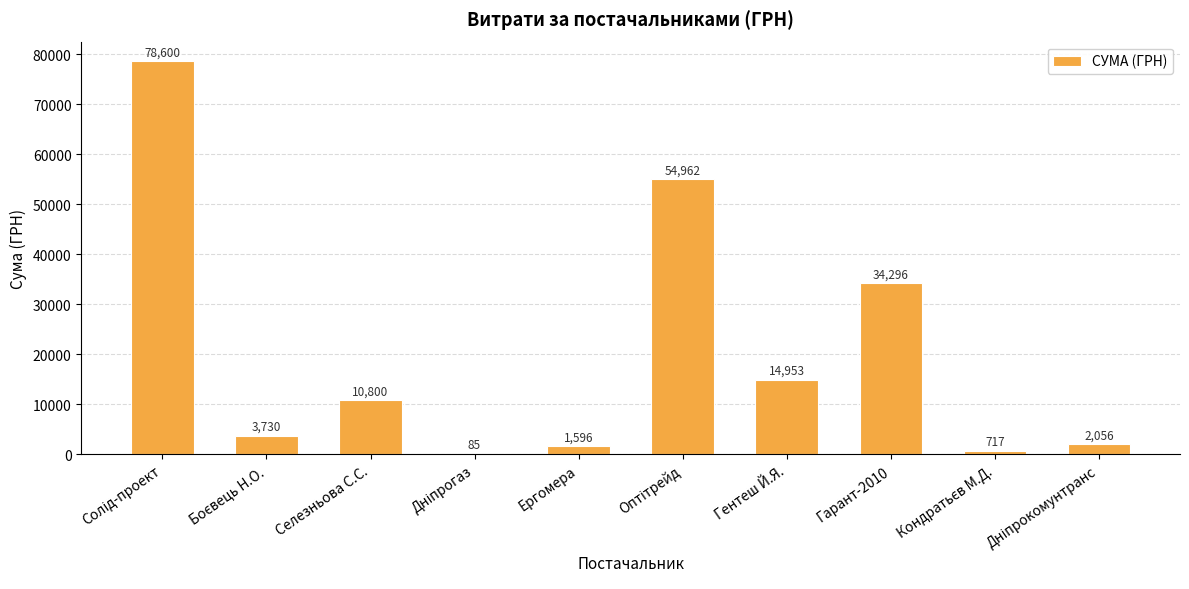

Between Гентеш Й.Я. and Ергомера, which is larger?

Гентеш Й.Я.